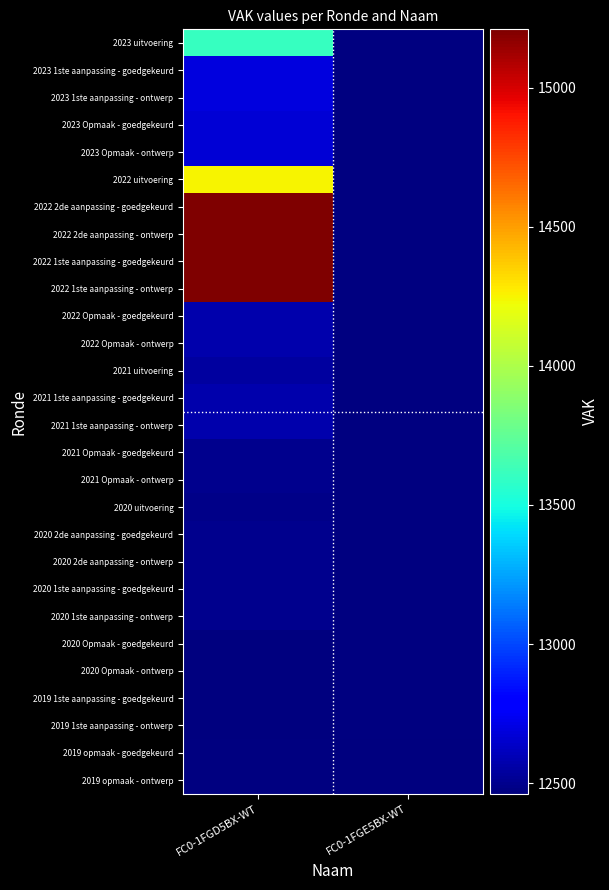

The 2021 Opmaak - goedgekeurd series shows 12497.0 at FC0-1FGD5BX-WT. True or false?

True